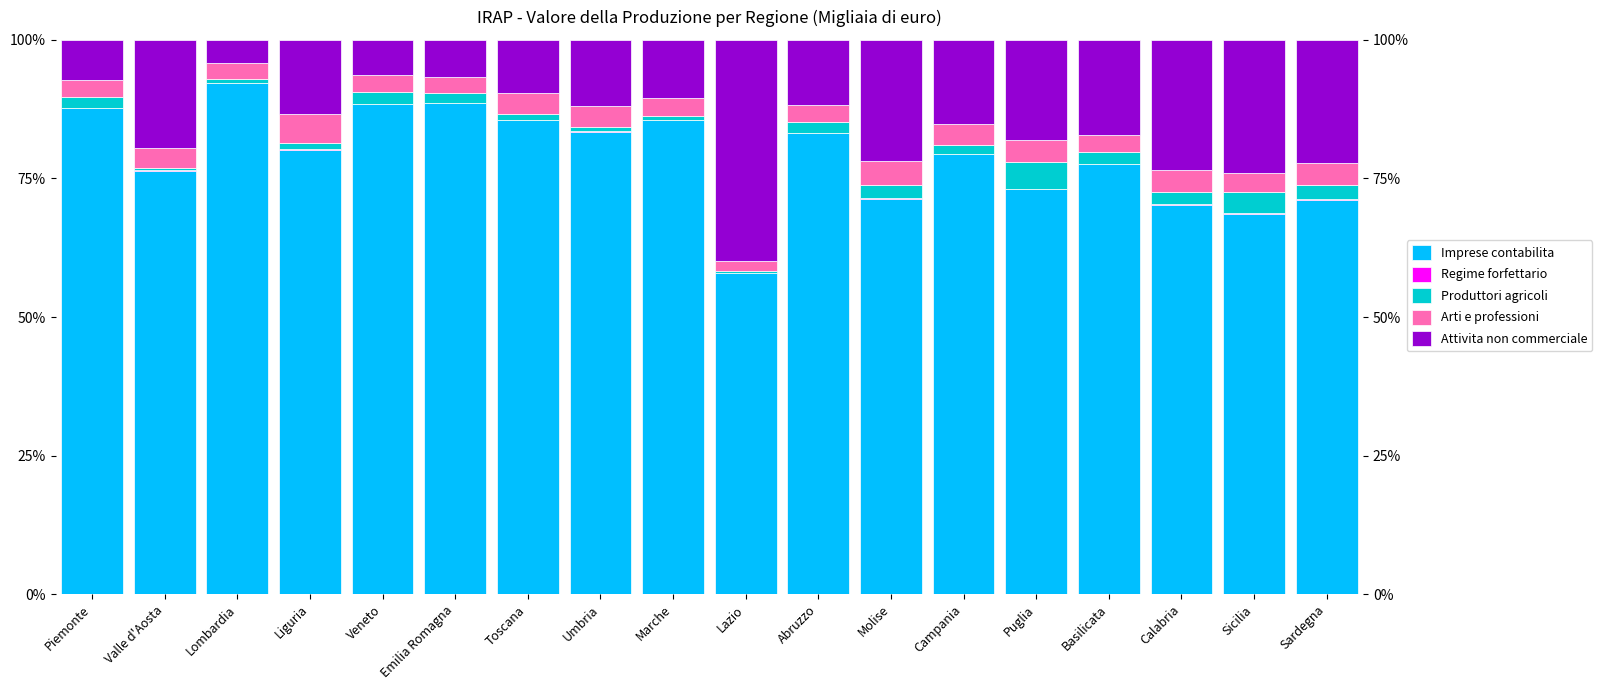

At which label is Arti e professioni closest to 3?

Basilicata